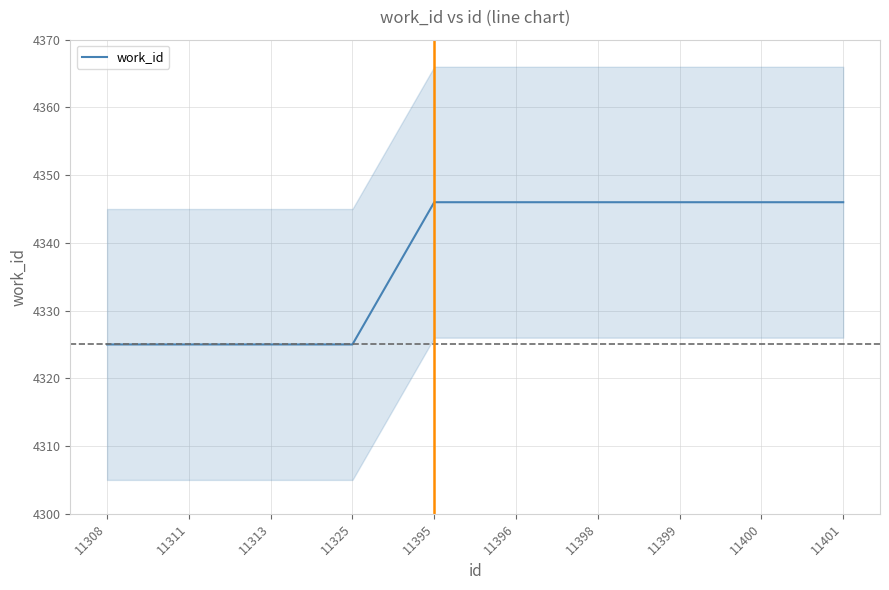

List the labels in order of value, largest first.

11395, 11396, 11398, 11399, 11400, 11401, 11308, 11311, 11313, 11325